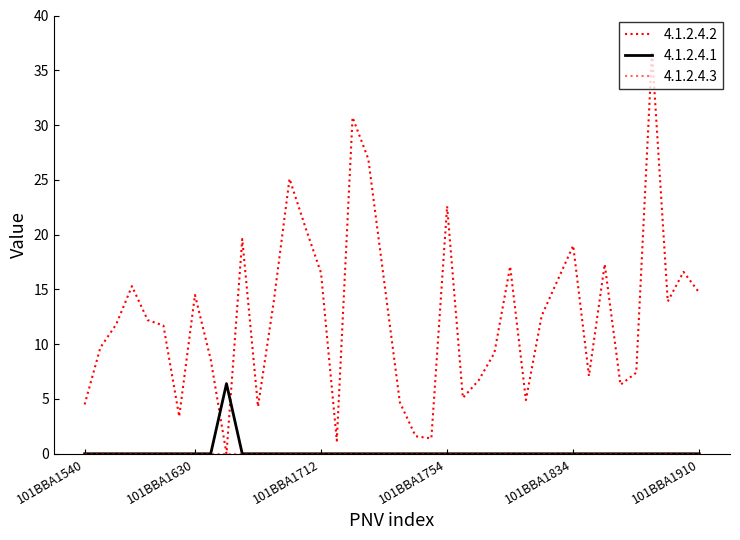

Where do 4.1.2.4.2 and 4.1.2.4.1 first cross each other?

101BBA1632 and 101BBA1650